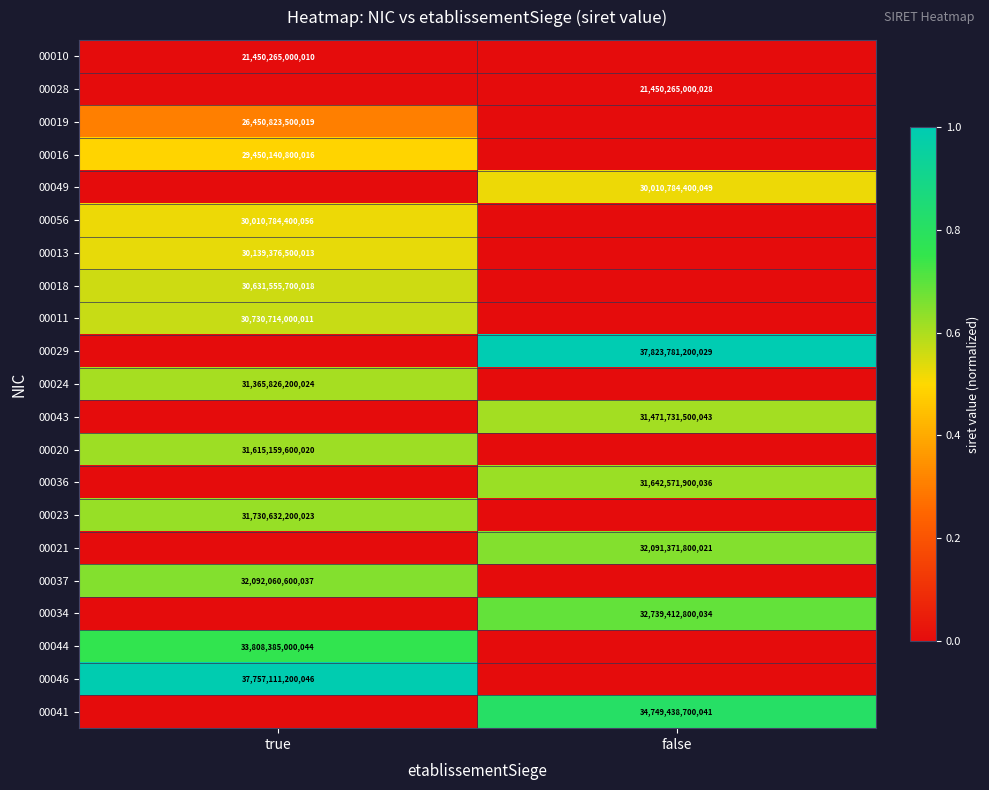

The 00056 series shows 30010784400056 at true. True or false?

True